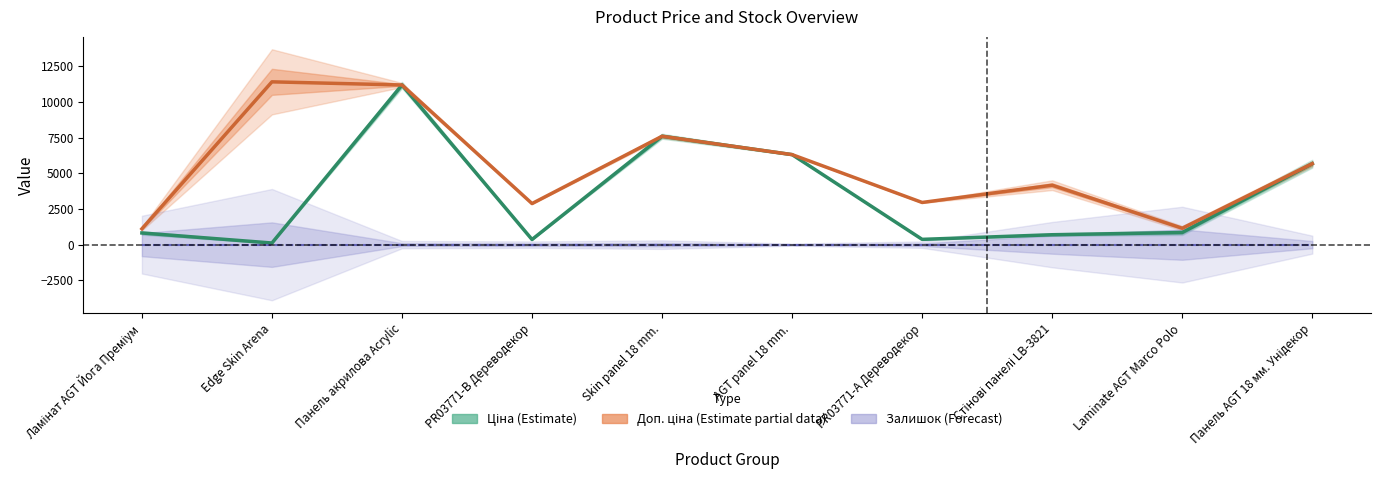

Reading right to left, extract all data points from this chart.

Ціна (Estimate): Панель AGT 18 мм. Унідекор=5673.8	Laminate AGT Marco Polo=848.4	Стінові панелі LB-3821=694.3	PR03771-А Дереводекор=369.5	AGT panel 18 mm.=6308.8	Skin panel 18 mm.=7596.5	PR03771-B Дереводекор=359.9	Панель акрилова Acrylic=11188.2	Edge Skin Arena=114.1	Ламінат AGT Йога Преміум=818.5
Доп. ціна (Partial): Панель AGT 18 мм. Унідекор=5673.8	Laminate AGT Marco Polo=1149.7	Стінові панелі LB-3821=4165.6	PR03771-А Дереводекор=2955.8	AGT panel 18 mm.=6308.8	Skin panel 18 mm.=7596.5	PR03771-B Дереводекор=2878.8	Панель акрилова Acrylic=11188.2	Edge Skin Arena=11410.0	Ламінат AGT Йога Преміум=1109.2
Залишок (Forecast): Панель AGT 18 мм. Унідекор=0.0	Laminate AGT Marco Polo=0.0	Стінові панелі LB-3821=0.0	PR03771-А Дереводекор=0.0	AGT panel 18 mm.=0.0	Skin panel 18 mm.=0.0	PR03771-B Дереводекор=0.0	Панель акрилова Acrylic=0.0	Edge Skin Arena=0.0	Ламінат AGT Йога Преміум=0.0